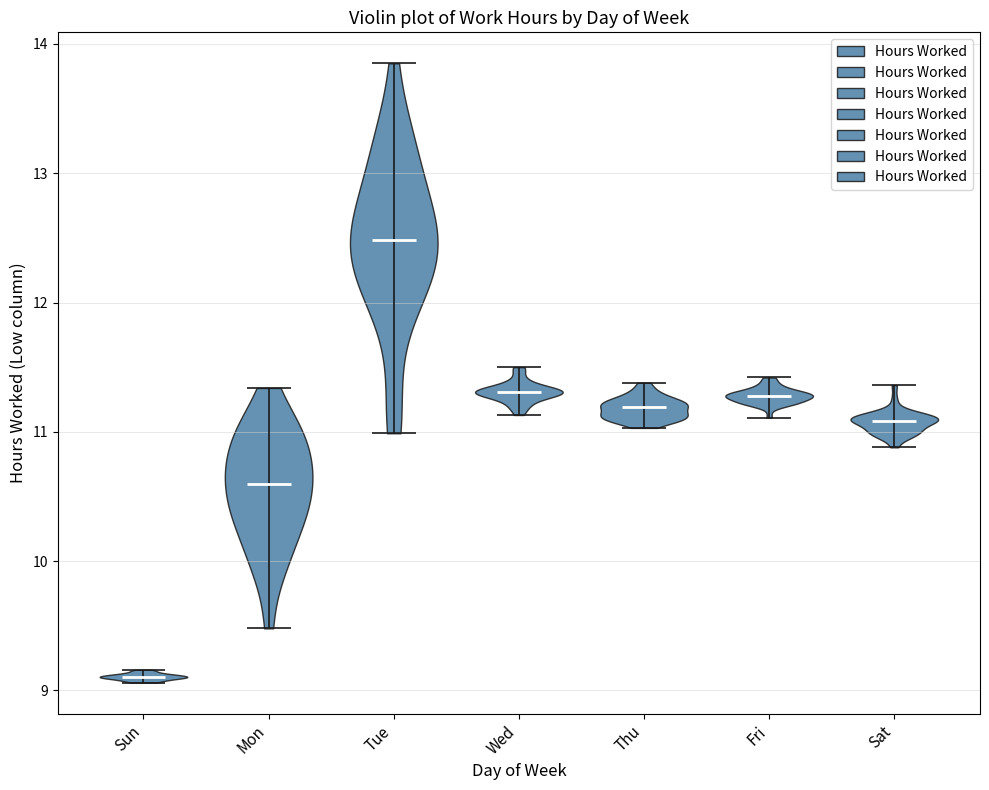

Which violin has the highest median line?

Tue